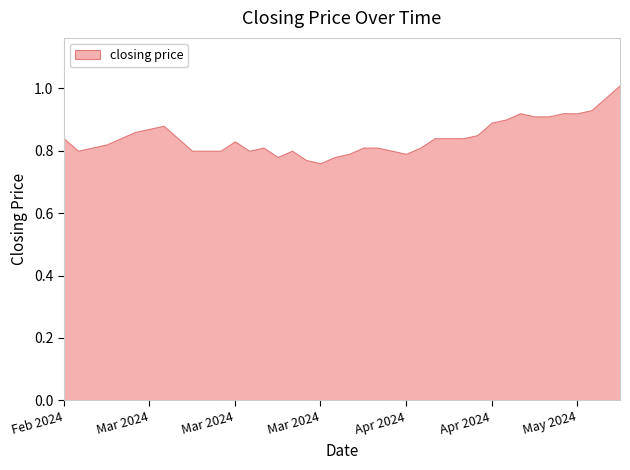

What is the sum of all values?

33.8